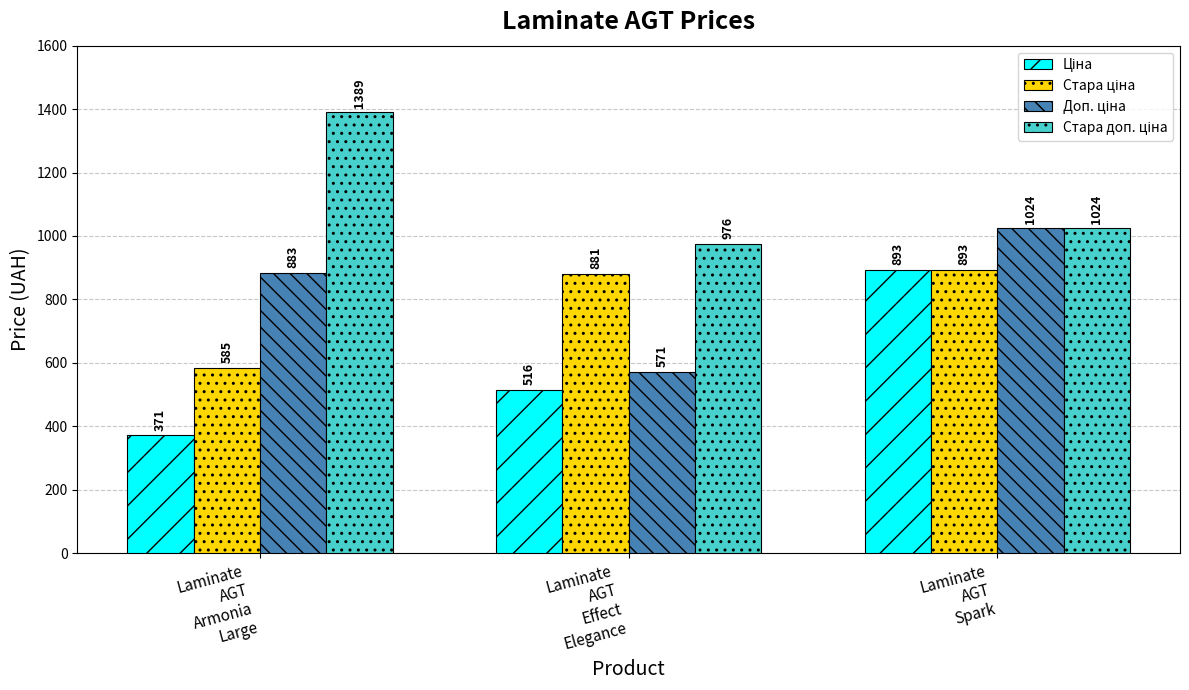

At how many categories does at least one series exceed 553?

3